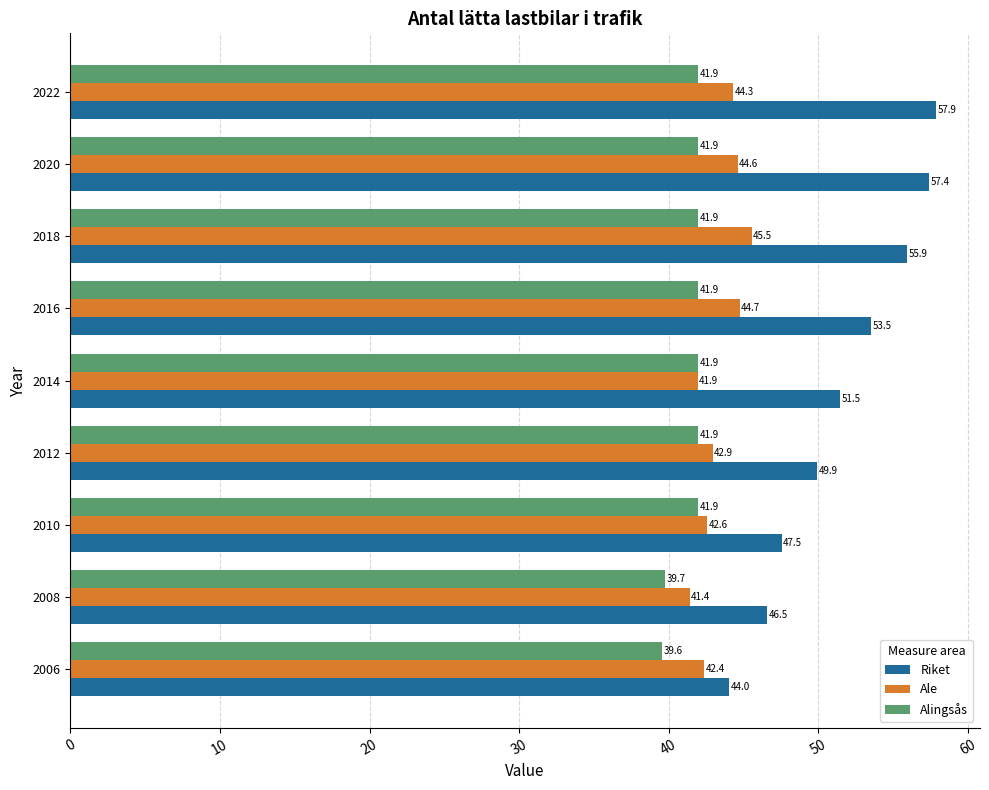

List the series in order of their peak value, highest first.

Riket, Ale, Alingsås